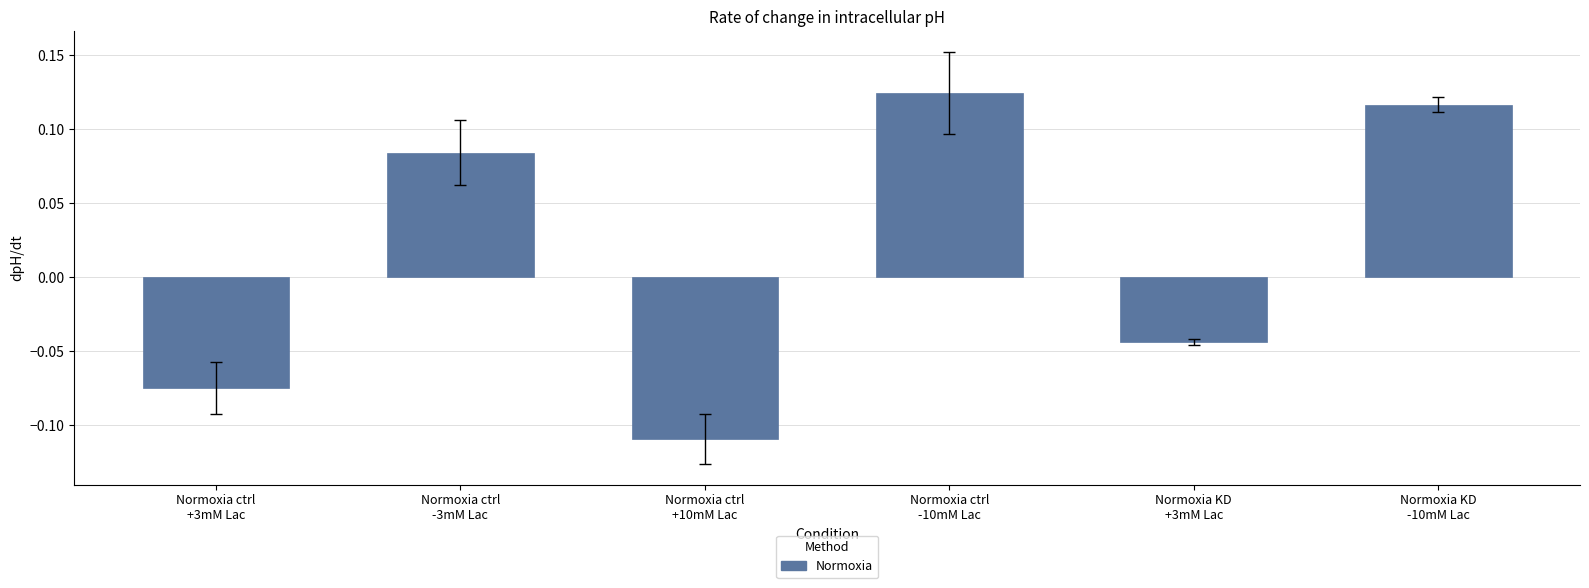

Is it true that the value at Normoxia ctrl
+3mM Lac is -0.0?

False